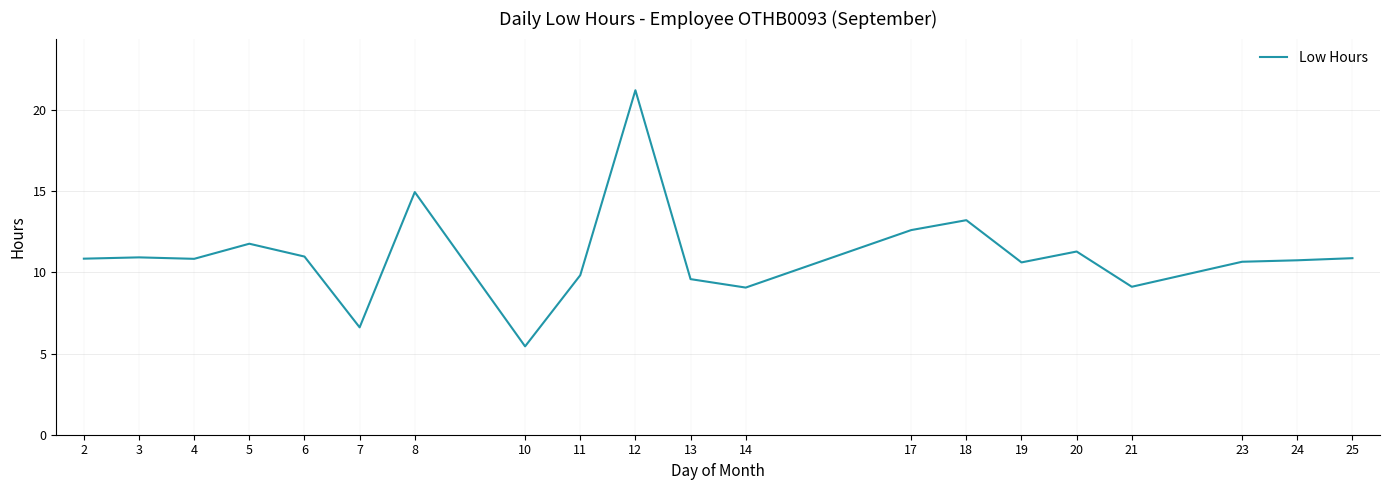

Is it true that the value at 5 is 6.8?

False